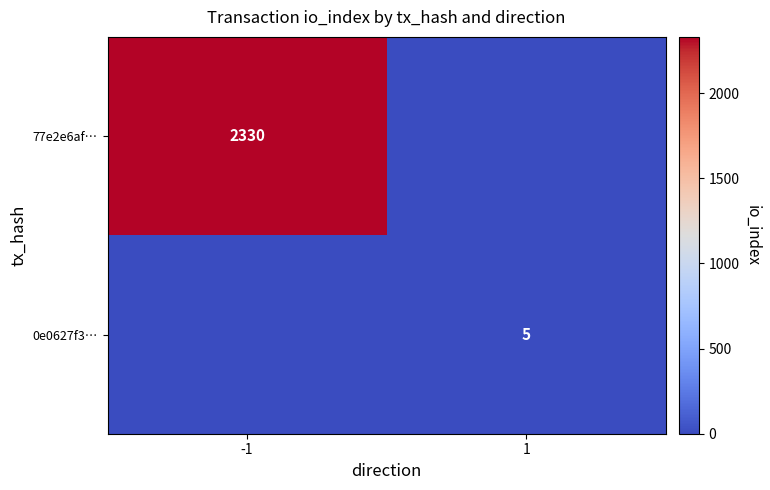

How many series are shown in this chart?

2